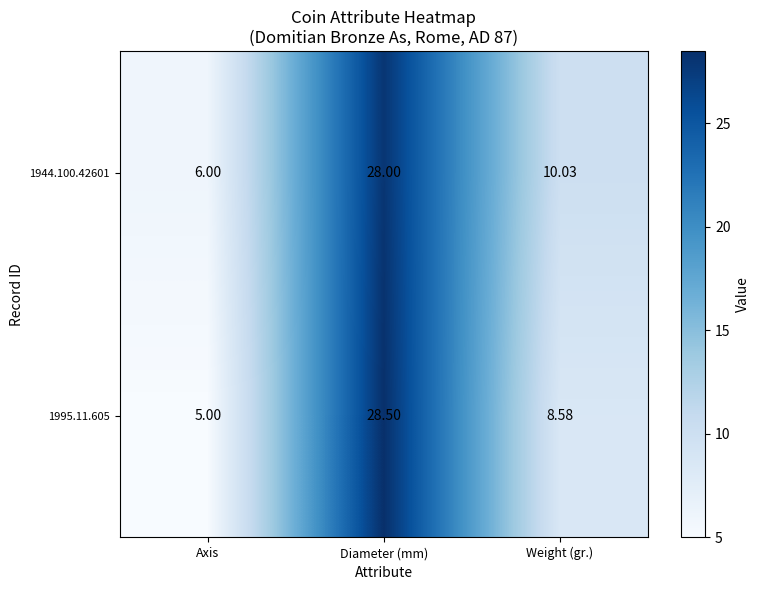

Where is 1944.100.42601 nearest to the value 17?

Weight (gr.)